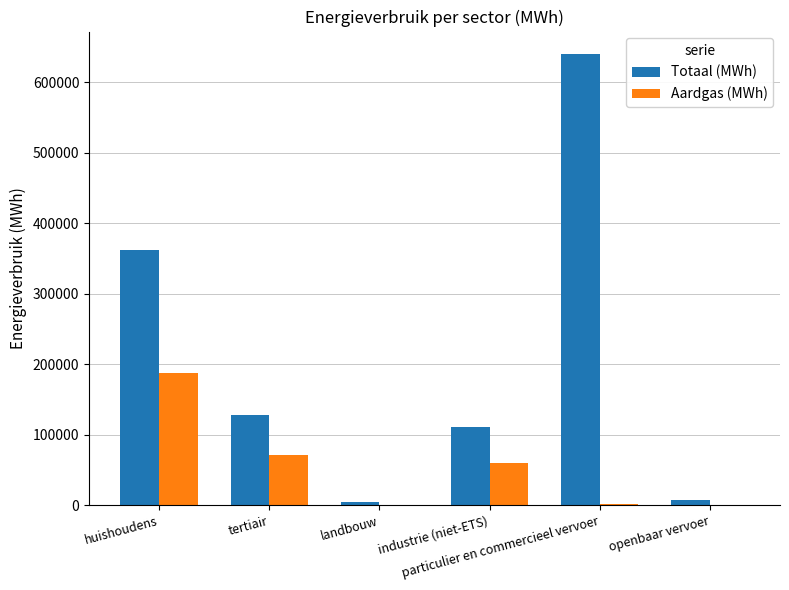

What is the difference between the Aardgas (MWh) values at openbaar vervoer and particulier en commercieel vervoer?

1256.6